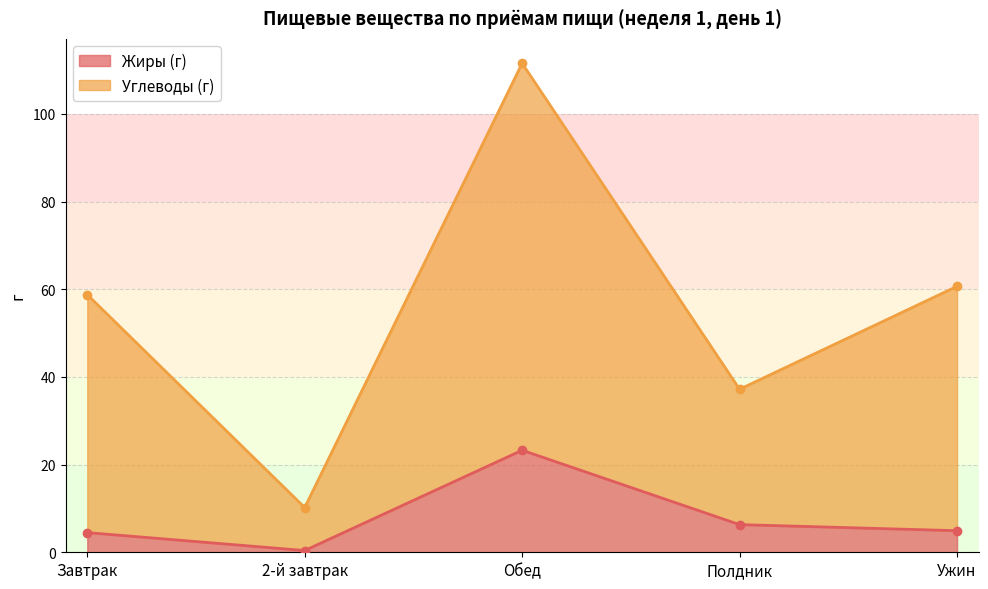

In Углеводы (г), how many points are lower than both neighbors (excluding endpoints)?

2